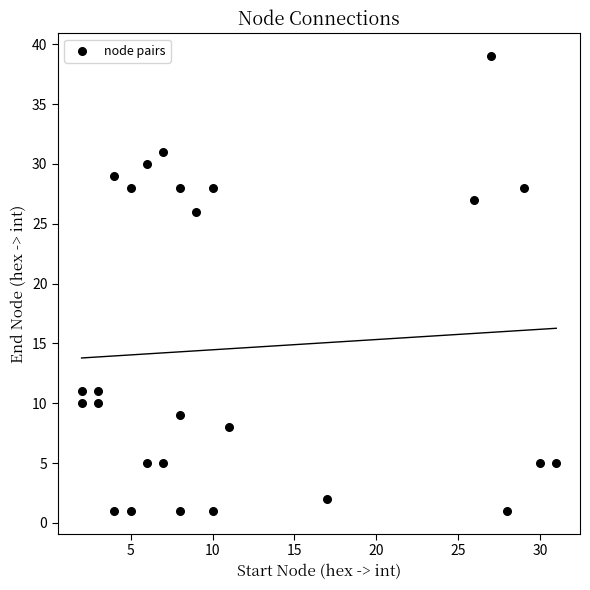

What Y value in the scatter plot is closest to 20?

26